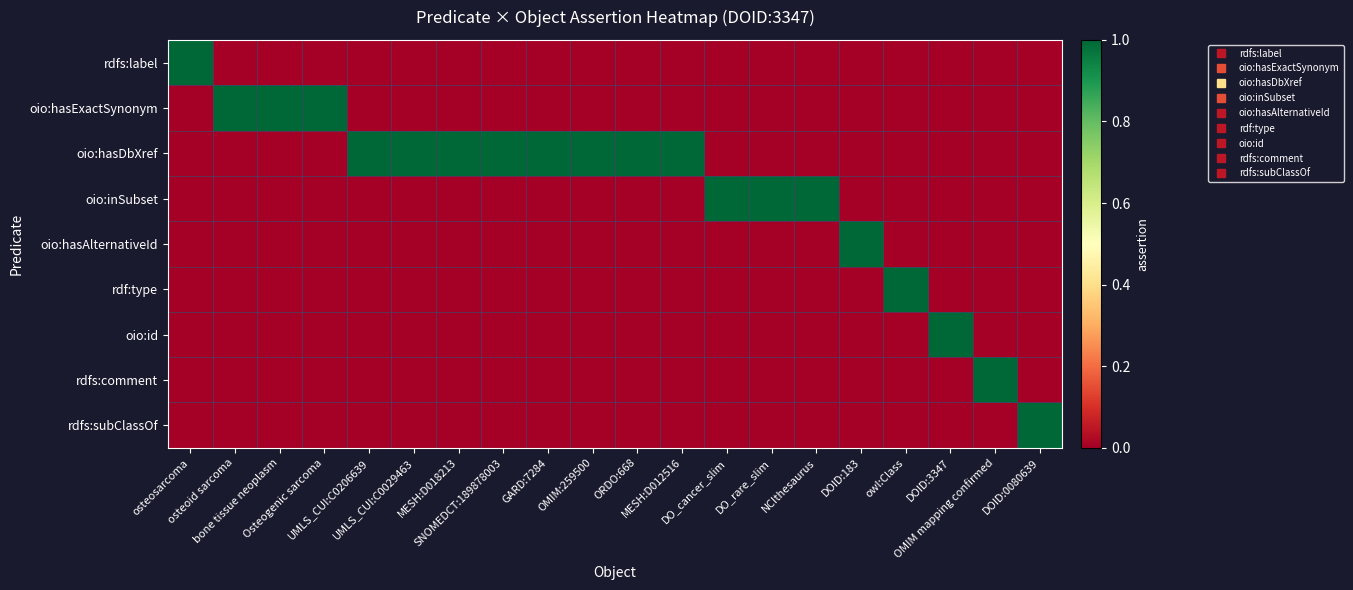

Reading left to right, list all the values displayed in this chart.

rdfs:label: osteosarcoma=1	osteoid sarcoma=0	bone tissue neoplasm=0	Osteogenic sarcoma=0	UMLS_CUI:C0206639=0	UMLS_CUI:C0029463=0	MESH:D018213=0	SNOMEDCT:189878003=0	GARD:7284=0	OMIM:259500=0	ORDO:668=0	MESH:D012516=0	DO_cancer_slim=0	DO_rare_slim=0	NCIthesaurus=0	DOID:183=0	owl:Class=0	DOID:3347=0	OMIM mapping confirmed=0	DOID:0080639=0
oio:hasExactSynonym: osteosarcoma=0	osteoid sarcoma=1	bone tissue neoplasm=1	Osteogenic sarcoma=1	UMLS_CUI:C0206639=0	UMLS_CUI:C0029463=0	MESH:D018213=0	SNOMEDCT:189878003=0	GARD:7284=0	OMIM:259500=0	ORDO:668=0	MESH:D012516=0	DO_cancer_slim=0	DO_rare_slim=0	NCIthesaurus=0	DOID:183=0	owl:Class=0	DOID:3347=0	OMIM mapping confirmed=0	DOID:0080639=0
oio:hasDbXref: osteosarcoma=0	osteoid sarcoma=0	bone tissue neoplasm=0	Osteogenic sarcoma=0	UMLS_CUI:C0206639=1	UMLS_CUI:C0029463=1	MESH:D018213=1	SNOMEDCT:189878003=1	GARD:7284=1	OMIM:259500=1	ORDO:668=1	MESH:D012516=1	DO_cancer_slim=0	DO_rare_slim=0	NCIthesaurus=0	DOID:183=0	owl:Class=0	DOID:3347=0	OMIM mapping confirmed=0	DOID:0080639=0
oio:inSubset: osteosarcoma=0	osteoid sarcoma=0	bone tissue neoplasm=0	Osteogenic sarcoma=0	UMLS_CUI:C0206639=0	UMLS_CUI:C0029463=0	MESH:D018213=0	SNOMEDCT:189878003=0	GARD:7284=0	OMIM:259500=0	ORDO:668=0	MESH:D012516=0	DO_cancer_slim=1	DO_rare_slim=1	NCIthesaurus=1	DOID:183=0	owl:Class=0	DOID:3347=0	OMIM mapping confirmed=0	DOID:0080639=0
oio:hasAlternativeId: osteosarcoma=0	osteoid sarcoma=0	bone tissue neoplasm=0	Osteogenic sarcoma=0	UMLS_CUI:C0206639=0	UMLS_CUI:C0029463=0	MESH:D018213=0	SNOMEDCT:189878003=0	GARD:7284=0	OMIM:259500=0	ORDO:668=0	MESH:D012516=0	DO_cancer_slim=0	DO_rare_slim=0	NCIthesaurus=0	DOID:183=1	owl:Class=0	DOID:3347=0	OMIM mapping confirmed=0	DOID:0080639=0
rdf:type: osteosarcoma=0	osteoid sarcoma=0	bone tissue neoplasm=0	Osteogenic sarcoma=0	UMLS_CUI:C0206639=0	UMLS_CUI:C0029463=0	MESH:D018213=0	SNOMEDCT:189878003=0	GARD:7284=0	OMIM:259500=0	ORDO:668=0	MESH:D012516=0	DO_cancer_slim=0	DO_rare_slim=0	NCIthesaurus=0	DOID:183=0	owl:Class=1	DOID:3347=0	OMIM mapping confirmed=0	DOID:0080639=0
oio:id: osteosarcoma=0	osteoid sarcoma=0	bone tissue neoplasm=0	Osteogenic sarcoma=0	UMLS_CUI:C0206639=0	UMLS_CUI:C0029463=0	MESH:D018213=0	SNOMEDCT:189878003=0	GARD:7284=0	OMIM:259500=0	ORDO:668=0	MESH:D012516=0	DO_cancer_slim=0	DO_rare_slim=0	NCIthesaurus=0	DOID:183=0	owl:Class=0	DOID:3347=1	OMIM mapping confirmed=0	DOID:0080639=0
rdfs:comment: osteosarcoma=0	osteoid sarcoma=0	bone tissue neoplasm=0	Osteogenic sarcoma=0	UMLS_CUI:C0206639=0	UMLS_CUI:C0029463=0	MESH:D018213=0	SNOMEDCT:189878003=0	GARD:7284=0	OMIM:259500=0	ORDO:668=0	MESH:D012516=0	DO_cancer_slim=0	DO_rare_slim=0	NCIthesaurus=0	DOID:183=0	owl:Class=0	DOID:3347=0	OMIM mapping confirmed=1	DOID:0080639=0
rdfs:subClassOf: osteosarcoma=0	osteoid sarcoma=0	bone tissue neoplasm=0	Osteogenic sarcoma=0	UMLS_CUI:C0206639=0	UMLS_CUI:C0029463=0	MESH:D018213=0	SNOMEDCT:189878003=0	GARD:7284=0	OMIM:259500=0	ORDO:668=0	MESH:D012516=0	DO_cancer_slim=0	DO_rare_slim=0	NCIthesaurus=0	DOID:183=0	owl:Class=0	DOID:3347=0	OMIM mapping confirmed=0	DOID:0080639=1